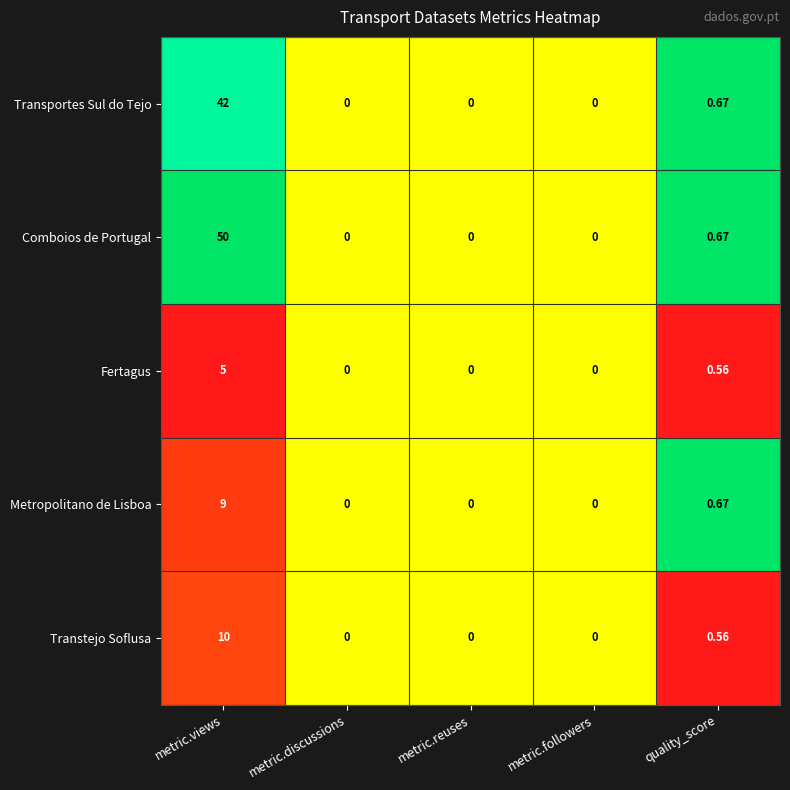

How many categories are shown in the chart?

5